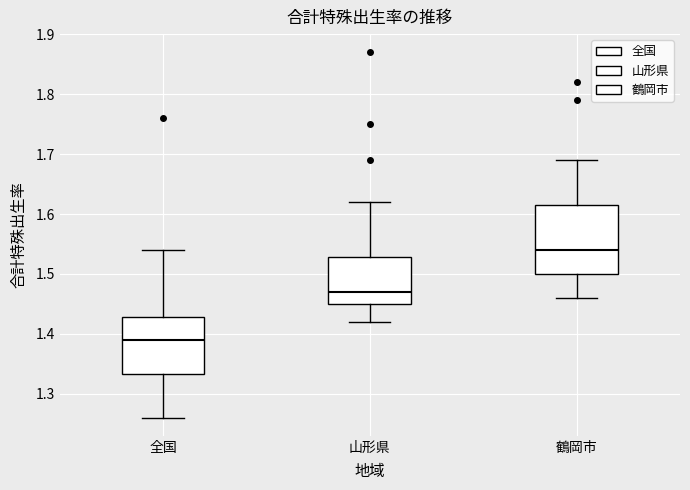

Where does the median line of the box for 鶴岡市 sit on the y-axis? The values are not printed on the chart, so give them approximately, as read against the axis.

1.54